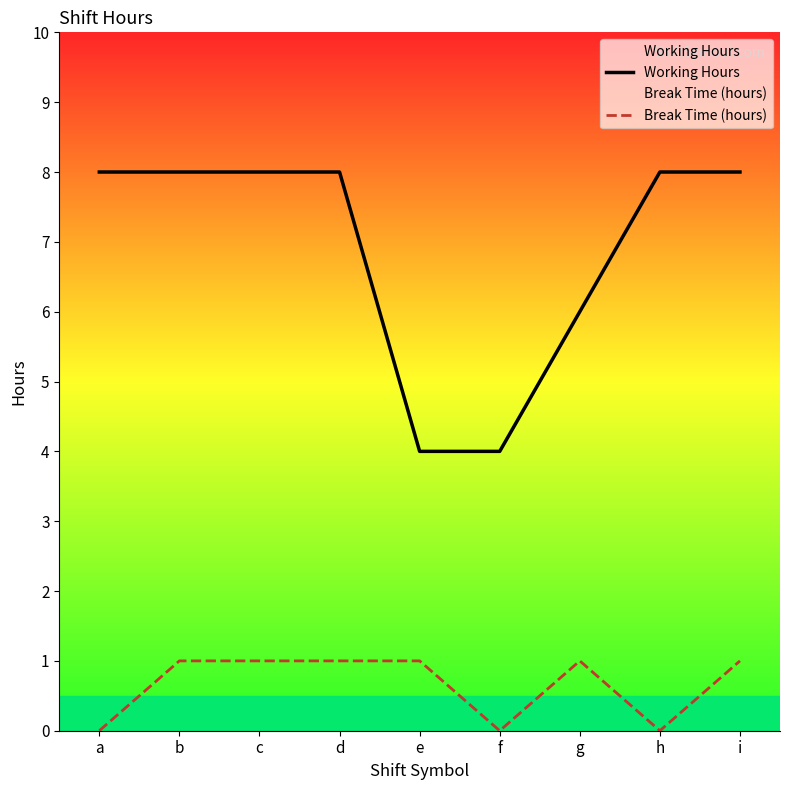

At which category is the sum across all series the highest?

b